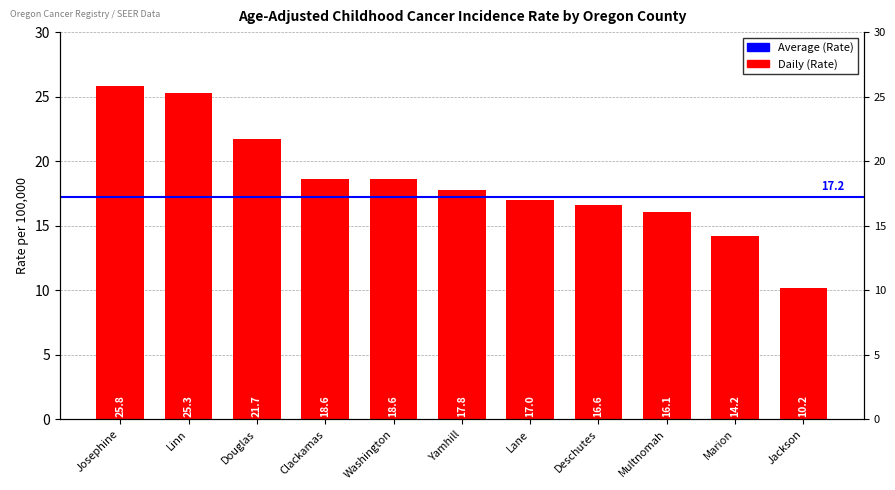

What is the value of the 6th bar from the left?

17.8